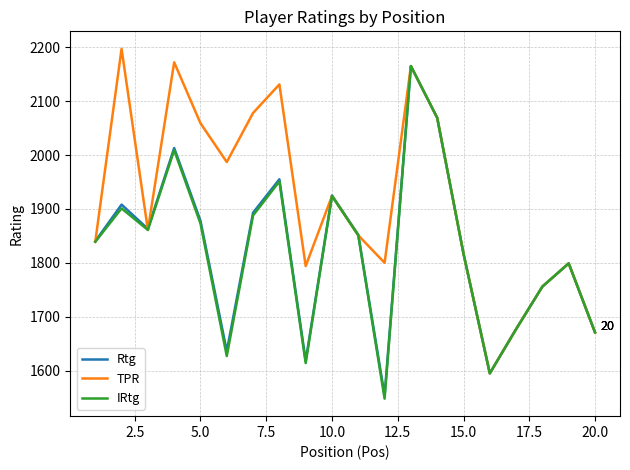

What is the smallest value displayed?

1548